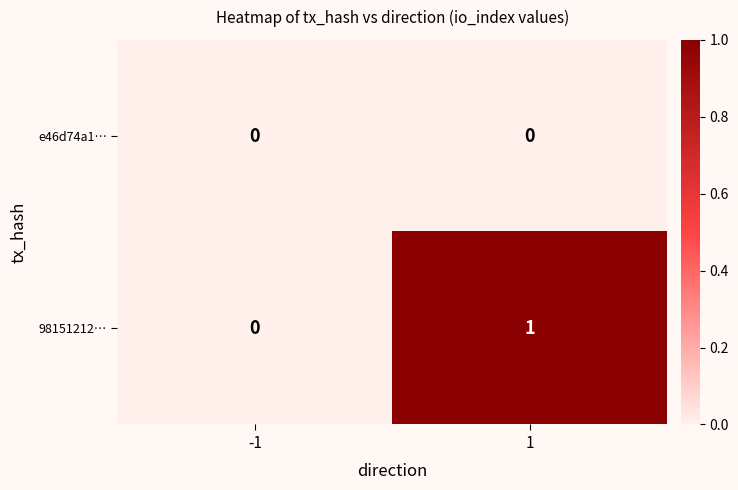

Which series has the largest total across all categories?

98151212…